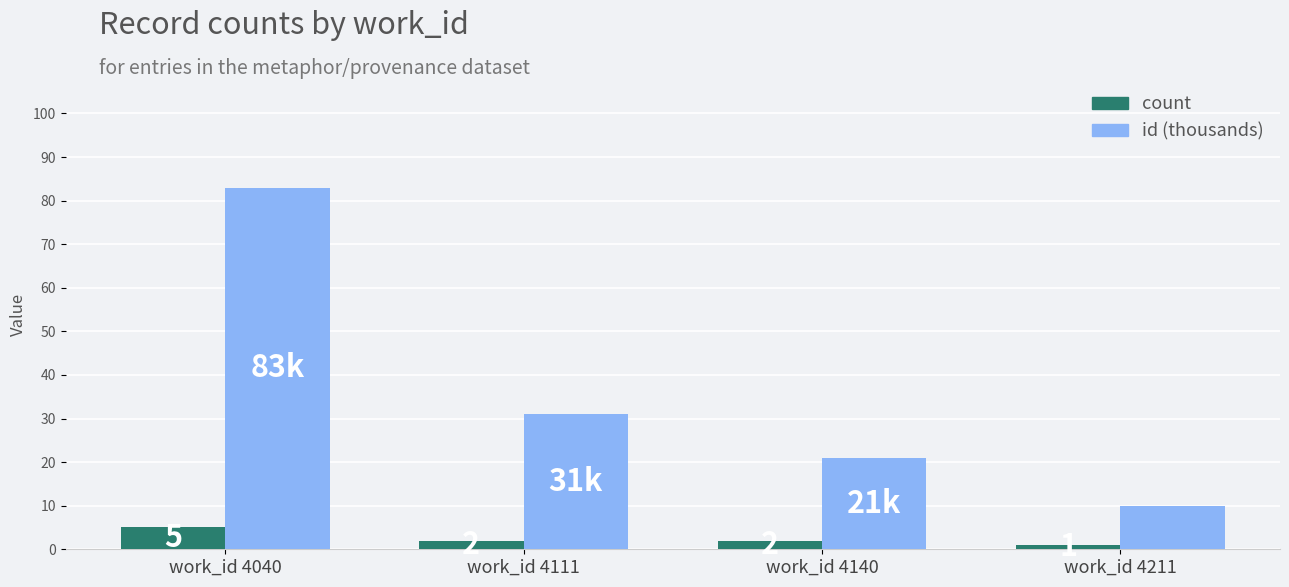

Which series changed the most between work_id 4140 and work_id 4211?

id (thousands)